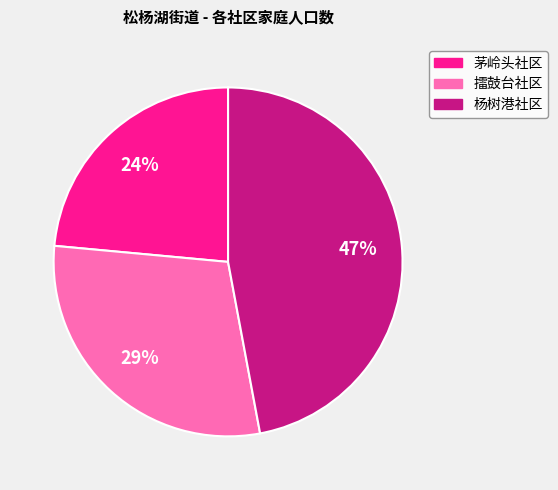

Count the number of slices in the pie.

3